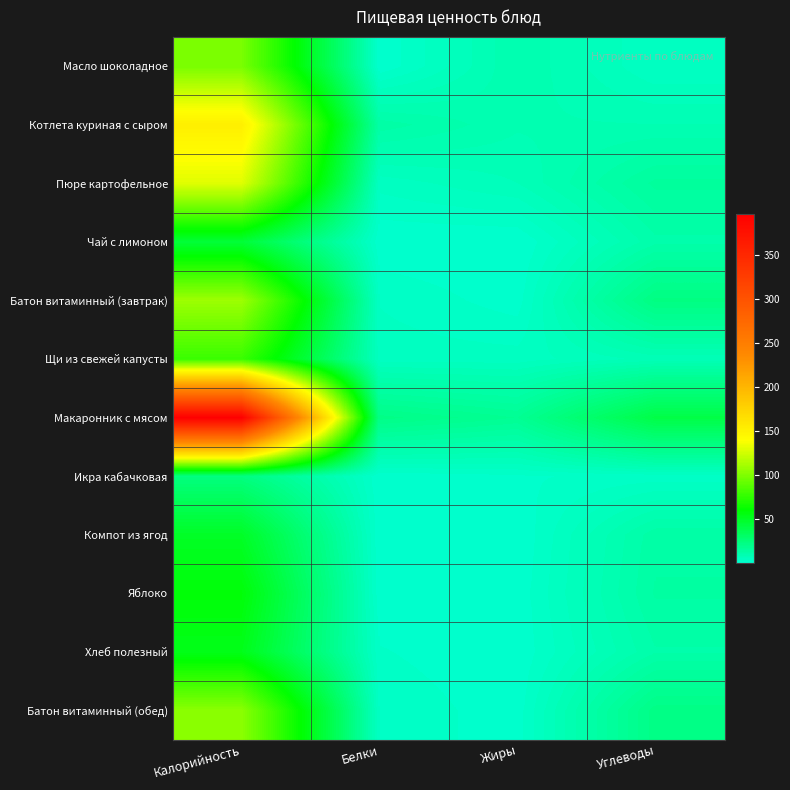

At which category is the sum across all series the highest?

Калорийность